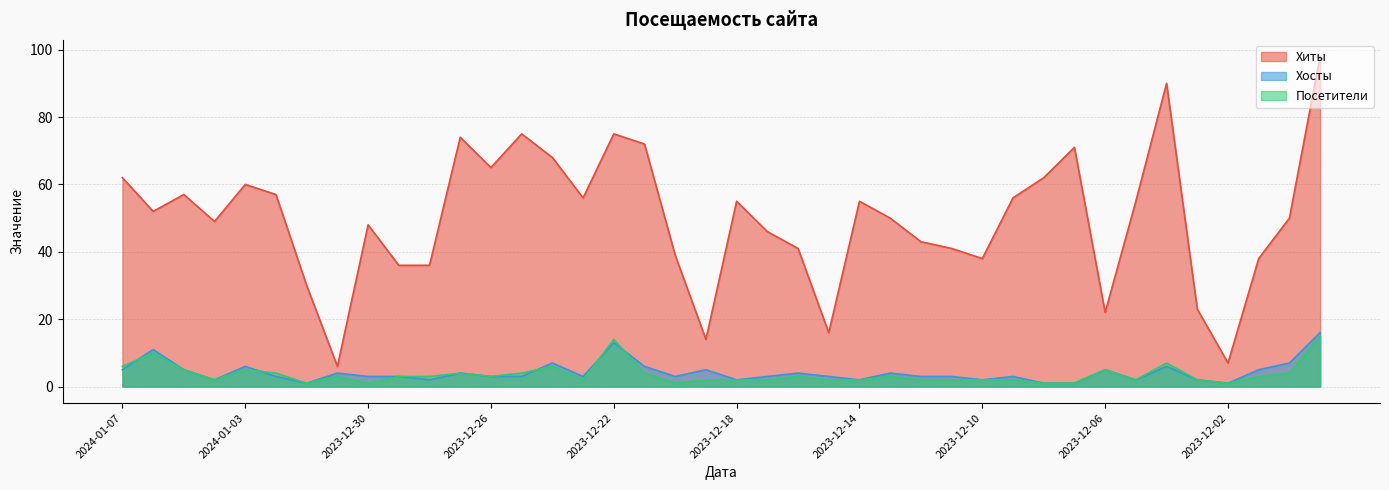

Between which two adjacent categories do Посетители and Хосты first intersect?

2024-01-07 and 2024-01-06